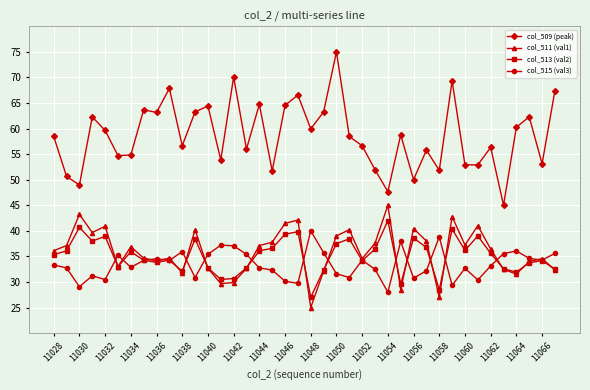

True or false: col_515 (val3) has more than 1 interior local peaks.

True